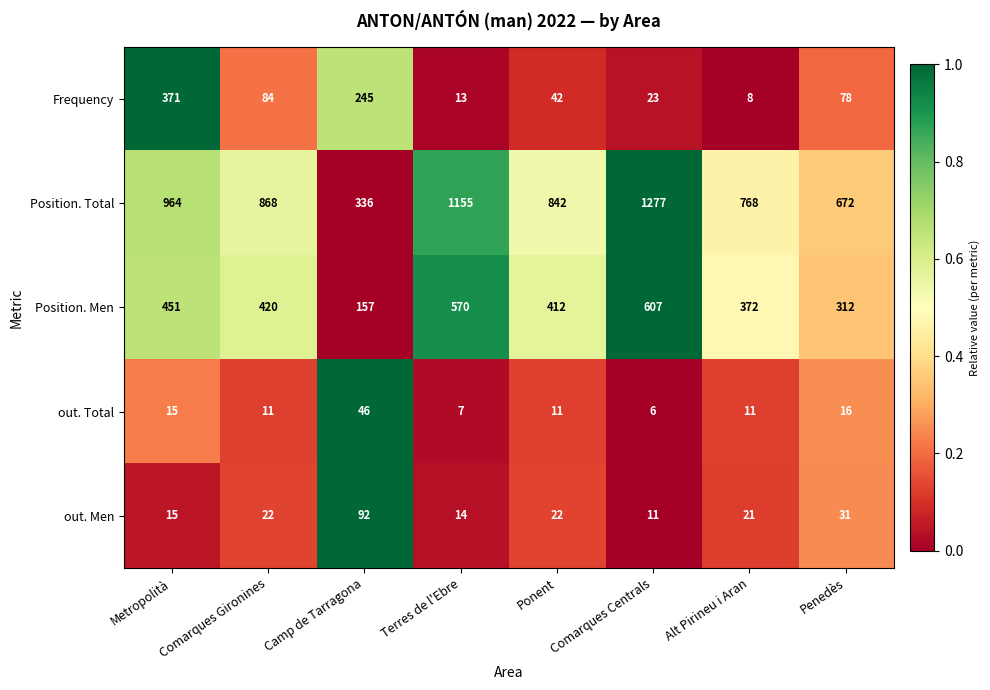

Between Metropolità and Comarques Gironines, which series saw the biggest shift?

Frequency